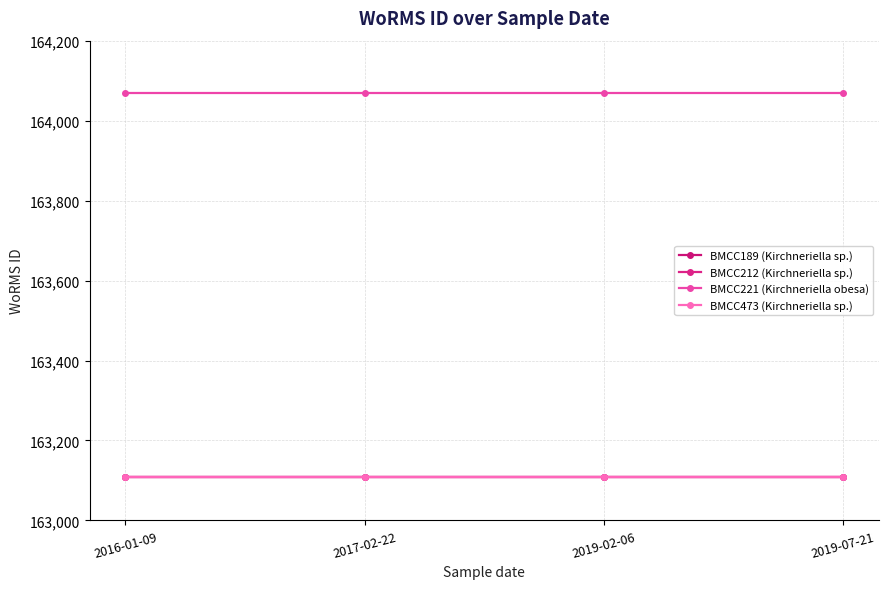

True or false: BMCC473 (Kirchneriella sp.) and BMCC212 (Kirchneriella sp.) cross at least once.

False